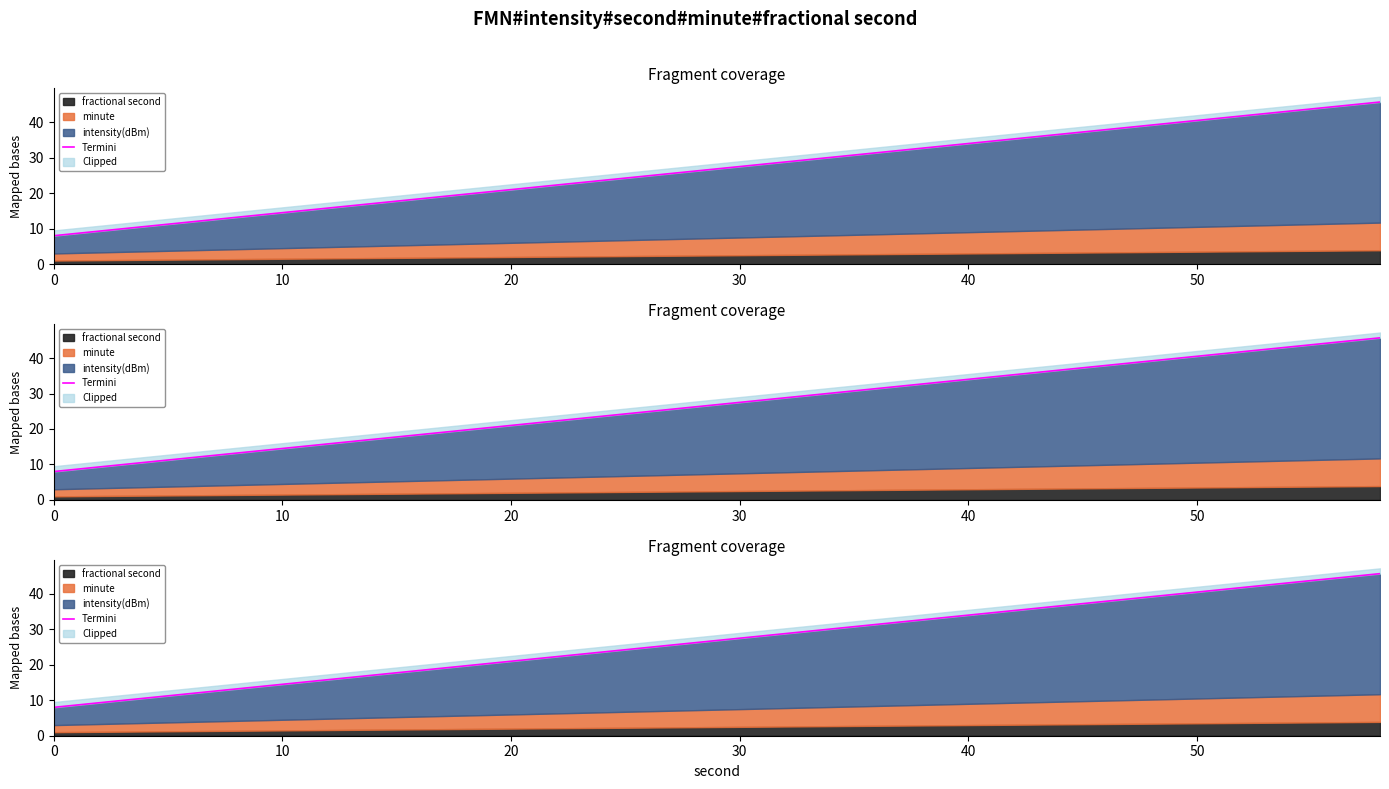

How many lines are shown in the chart?

1